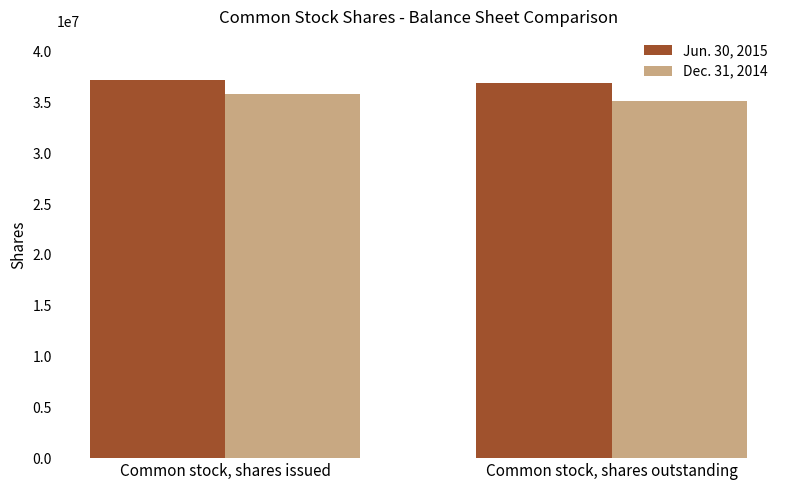

True or false: Dec. 31, 2014 has a value of 35846000 at Common stock, shares issued.

True